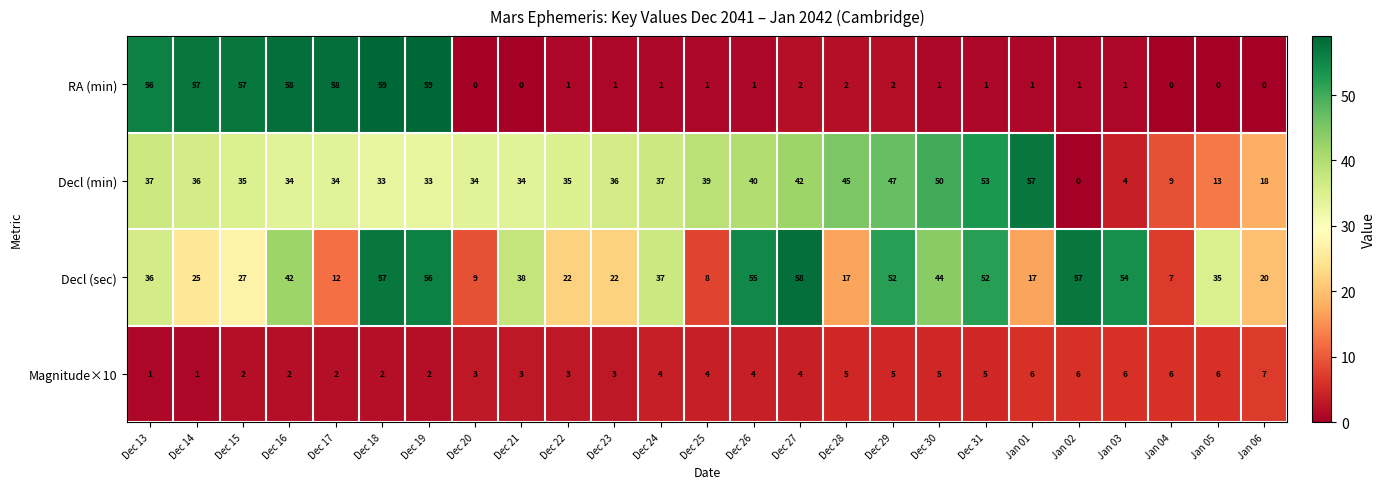

At how many categories does at least one series exceed 33?

23